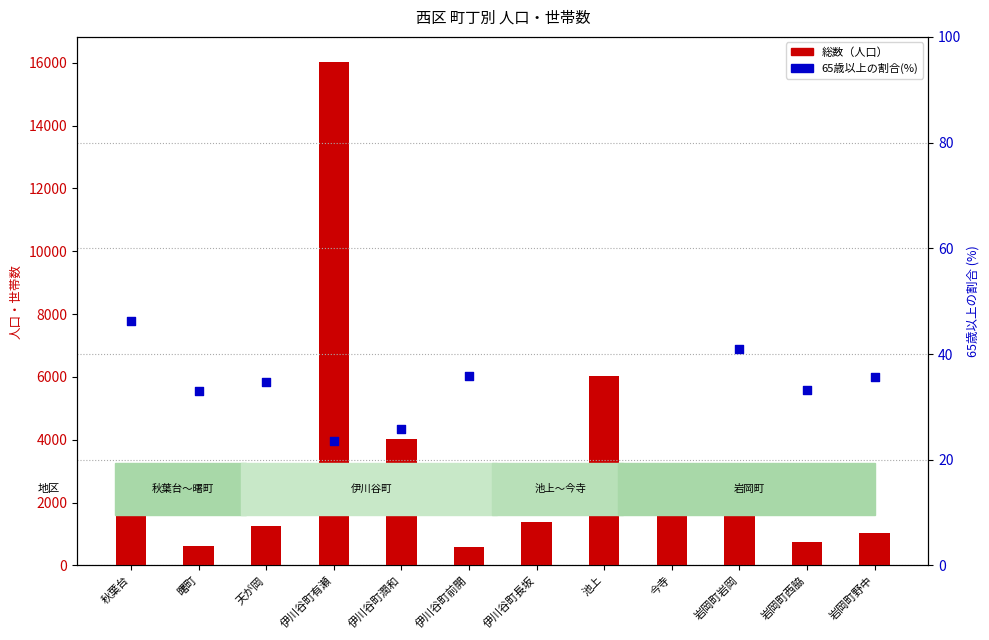

Which series contains the highest Y value?

総数（人口）